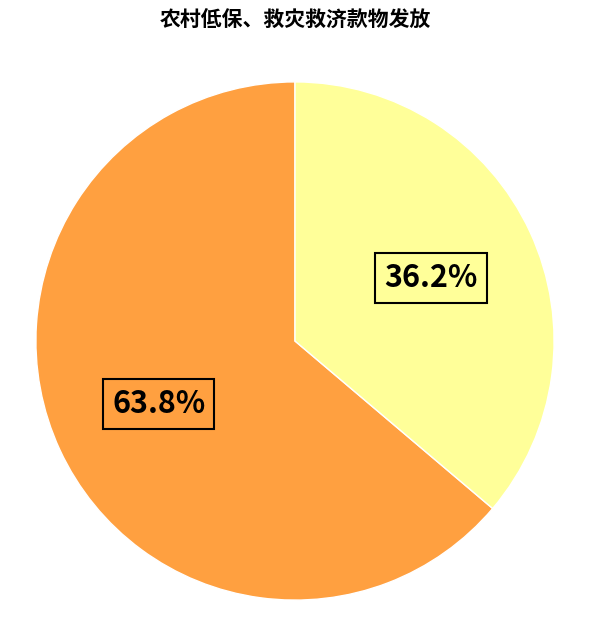

Does any single category account for the majority?

Yes